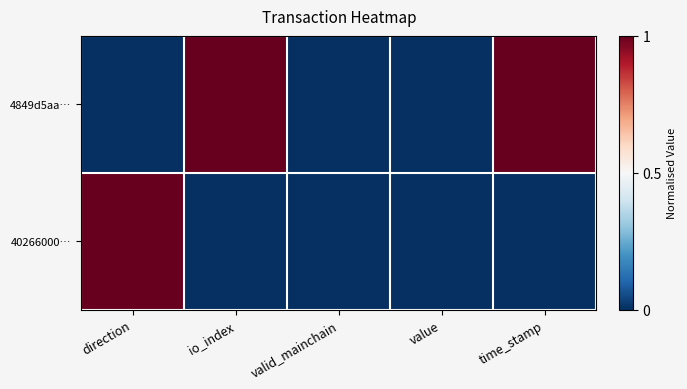

How many distinct data groups are displayed?

2